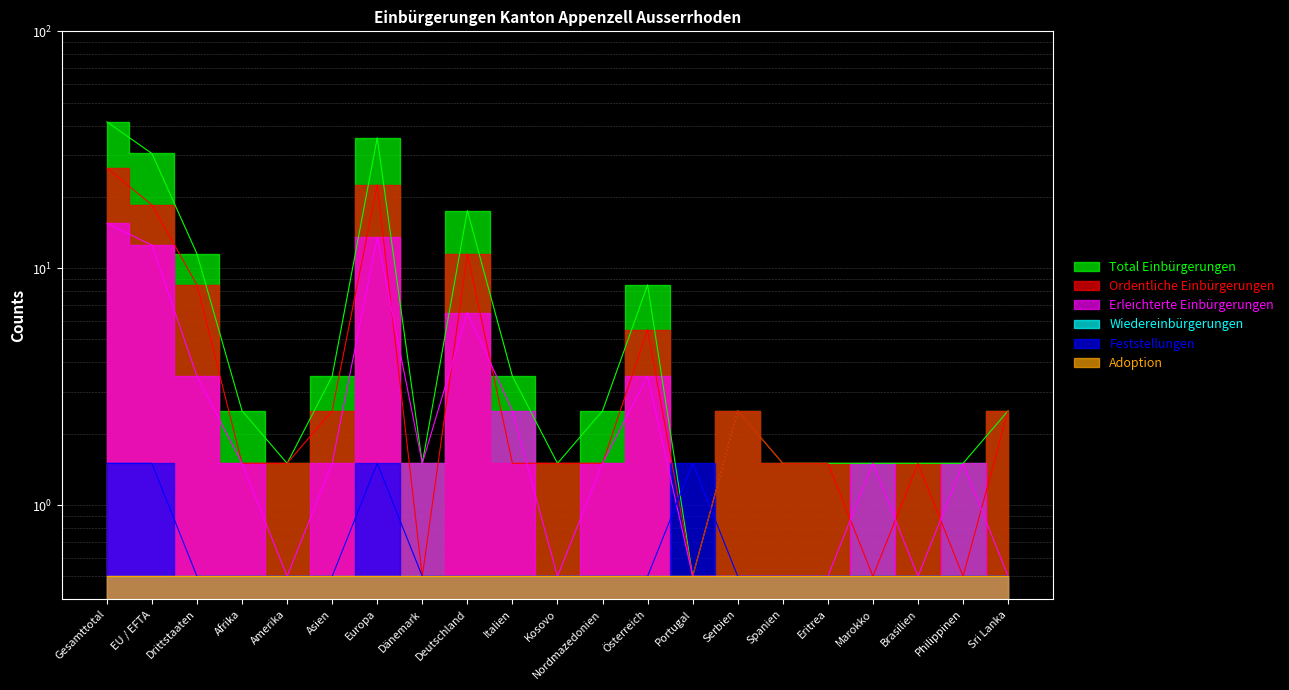

List the labels in order of Feststellungen value, largest first.

Gesamttotal, EU / EFTA, Europa, Portugal, Drittstaaten, Afrika, Amerika, Asien, Dänemark, Deutschland, Italien, Kosovo, Nordmazedonien, Österreich, Serbien, Spanien, Eritrea, Marokko, Brasilien, Philippinen, Sri Lanka